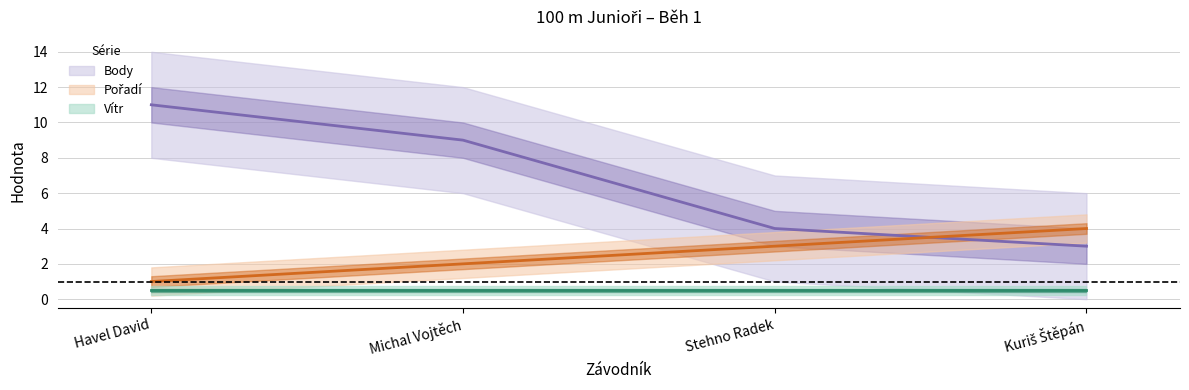

Which has a higher value, Havel David or Stehno Radek?

Stehno Radek